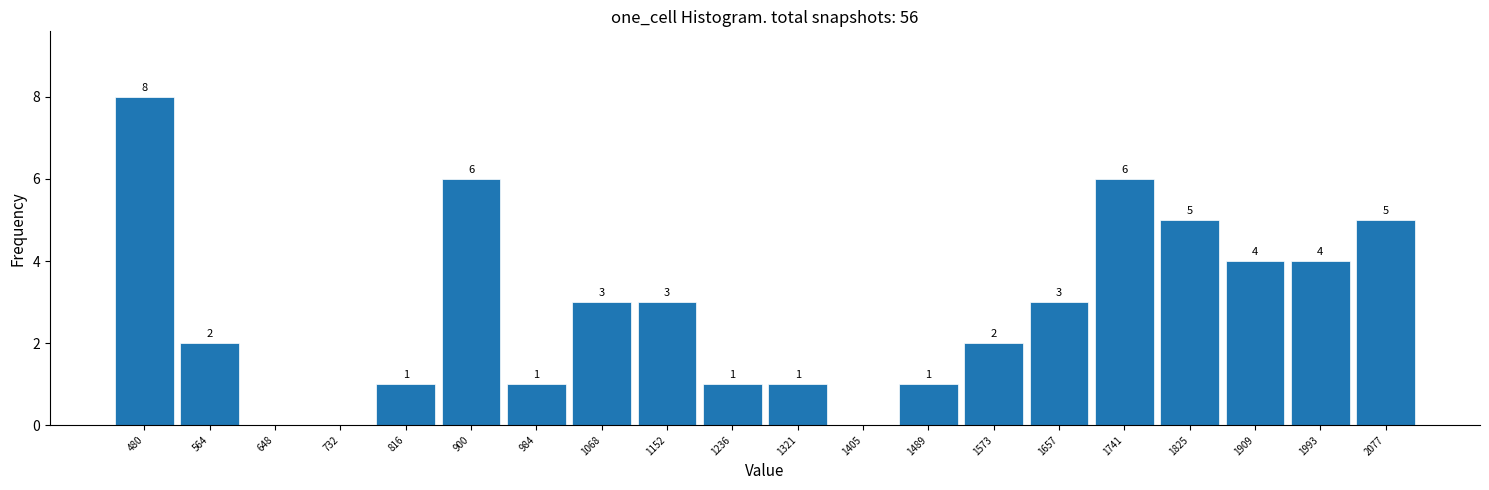

Over which range of the x-axis is the bar tallest?

440 to 520